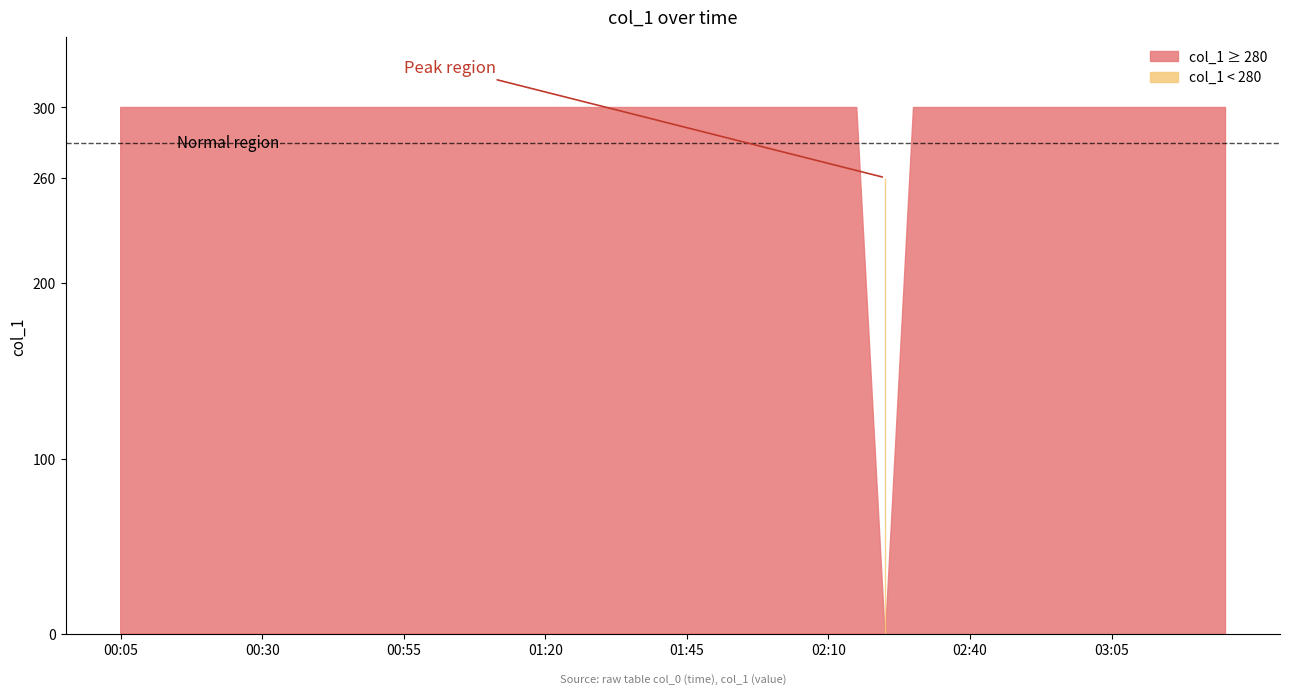

Which label corresponds to the largest value in the chart?

00:05